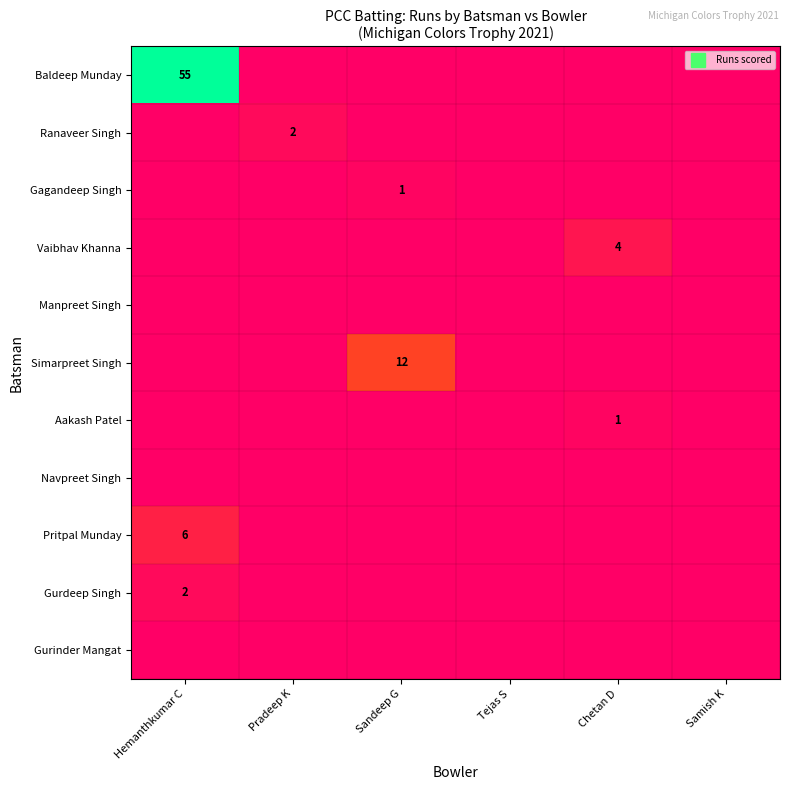

True or false: Baldeep Munday has a value of 0 at Chetan D.

True